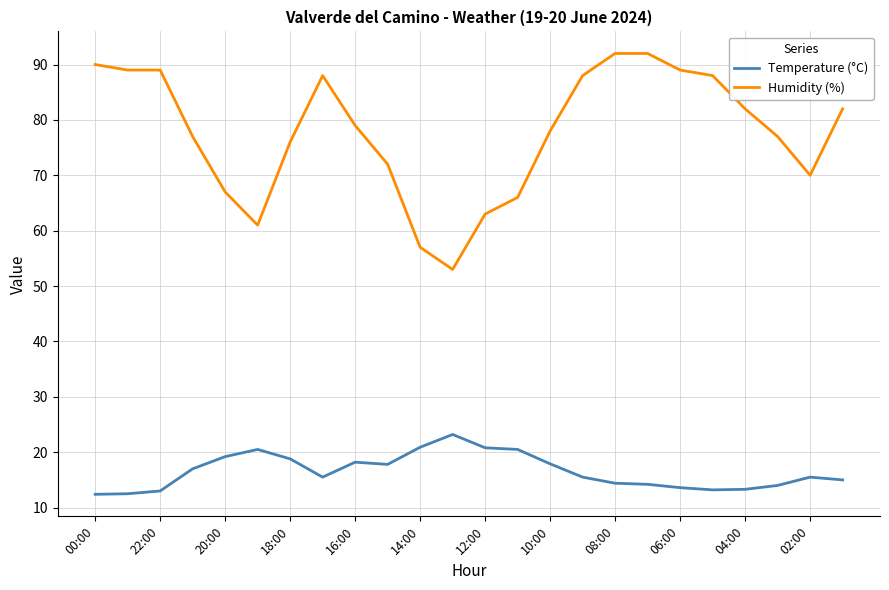

What is the minimum value for Temperature (°C)?

12.4